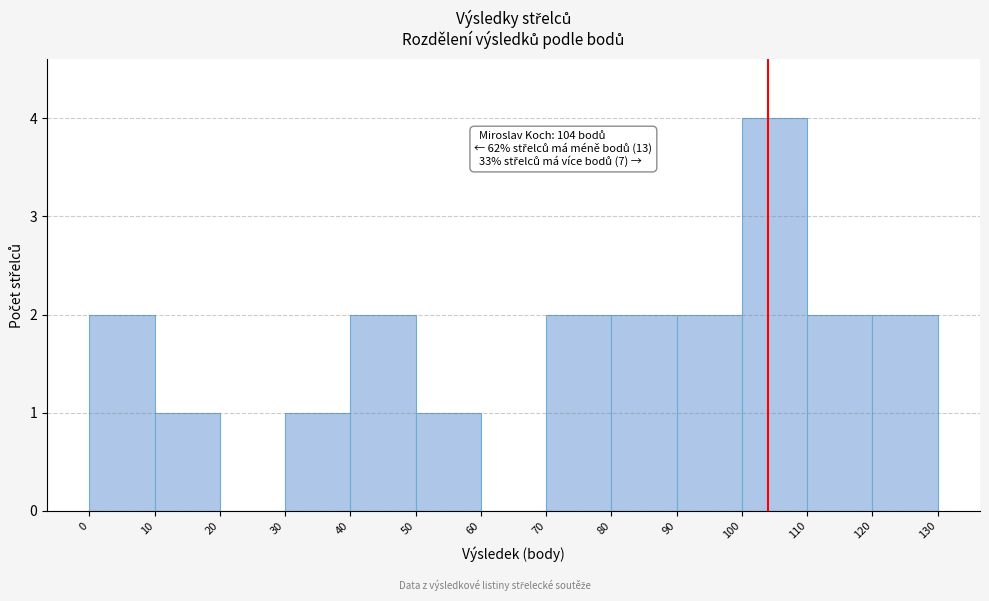

Over which range of the x-axis is the bar tallest?

100 to 110